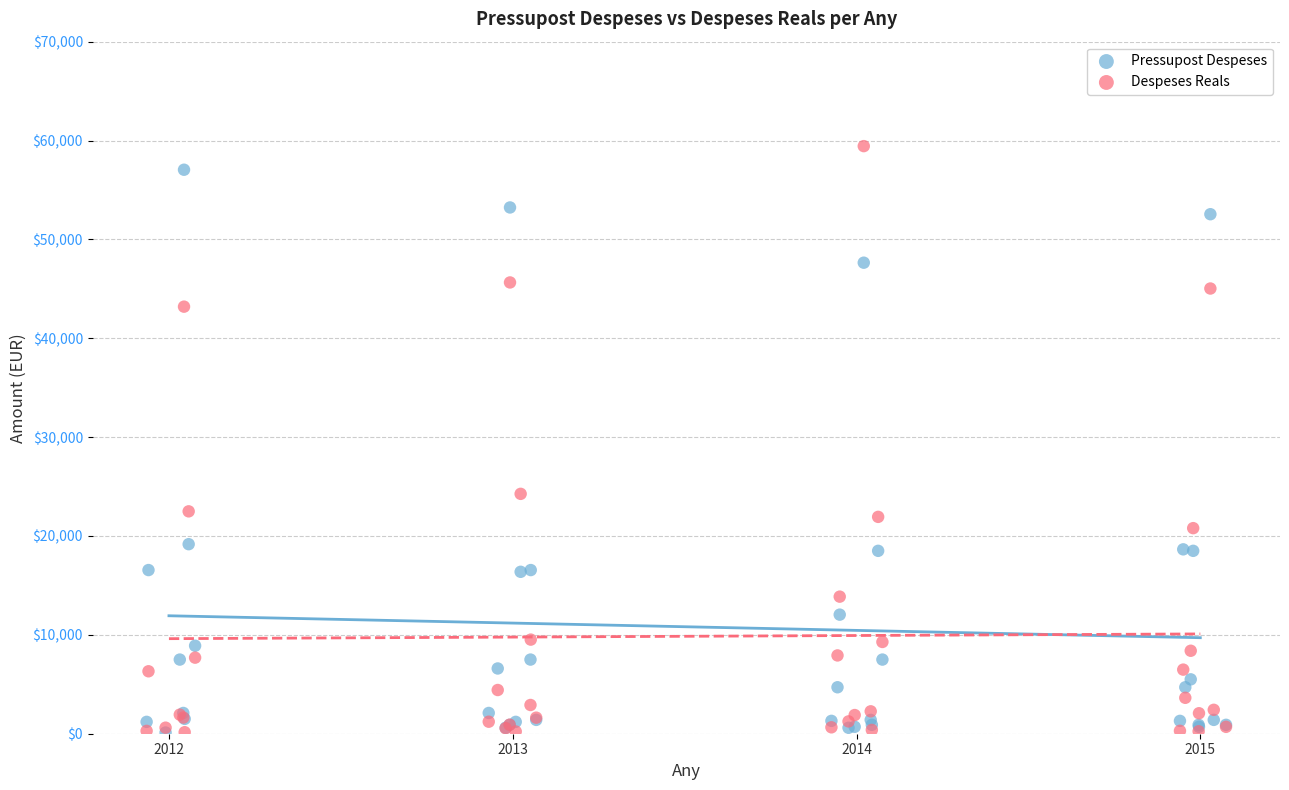

Across all series, what Y value is closest to 29777?

24262.3